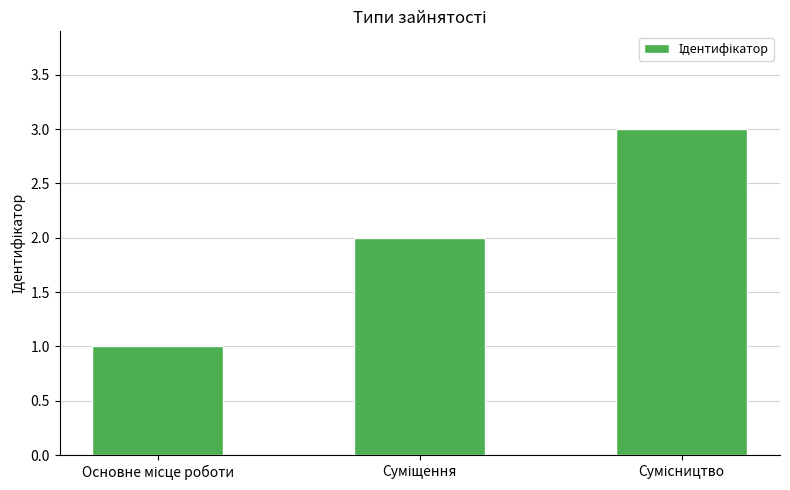

What is the greatest value displayed?

3